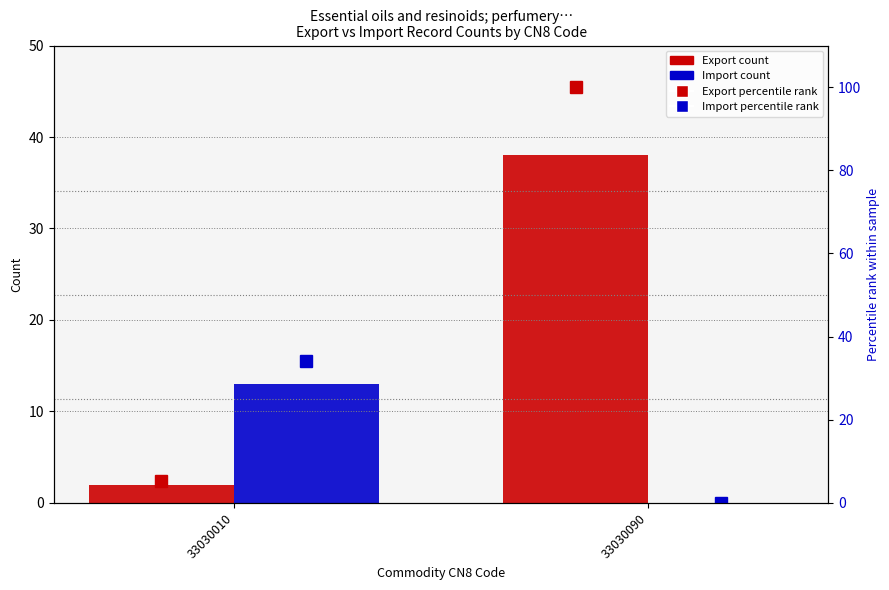

Is the value of Export % rank at 33030010 greater than the value of Export at 33030090?

No